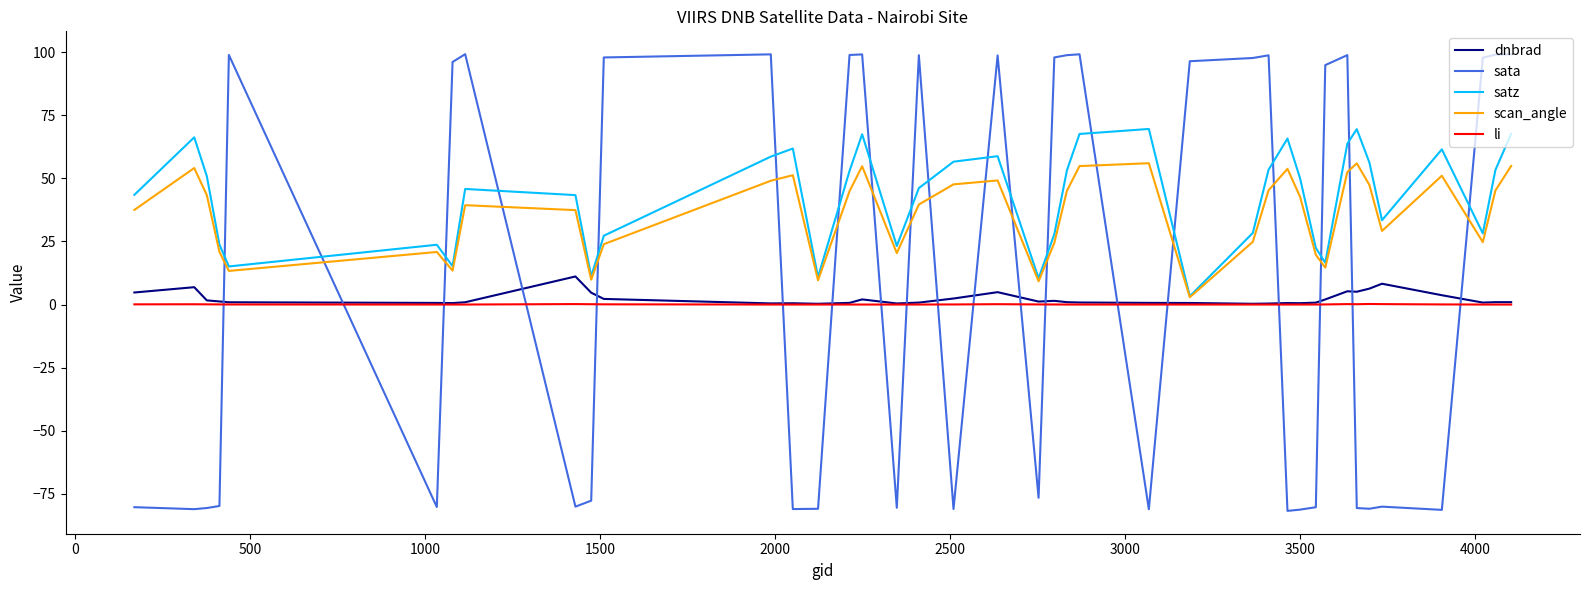

True or false: sata and satz intersect in this chart.

True